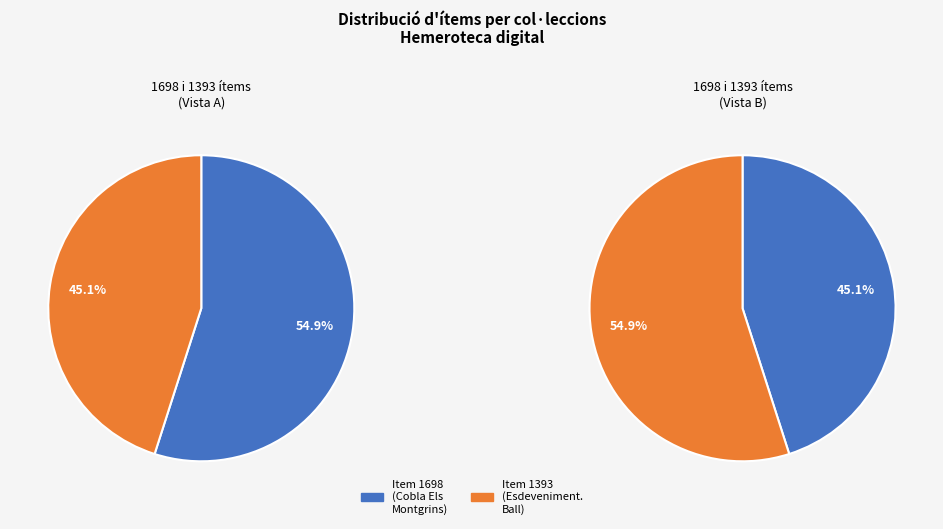

How many segments does this pie chart have?

2